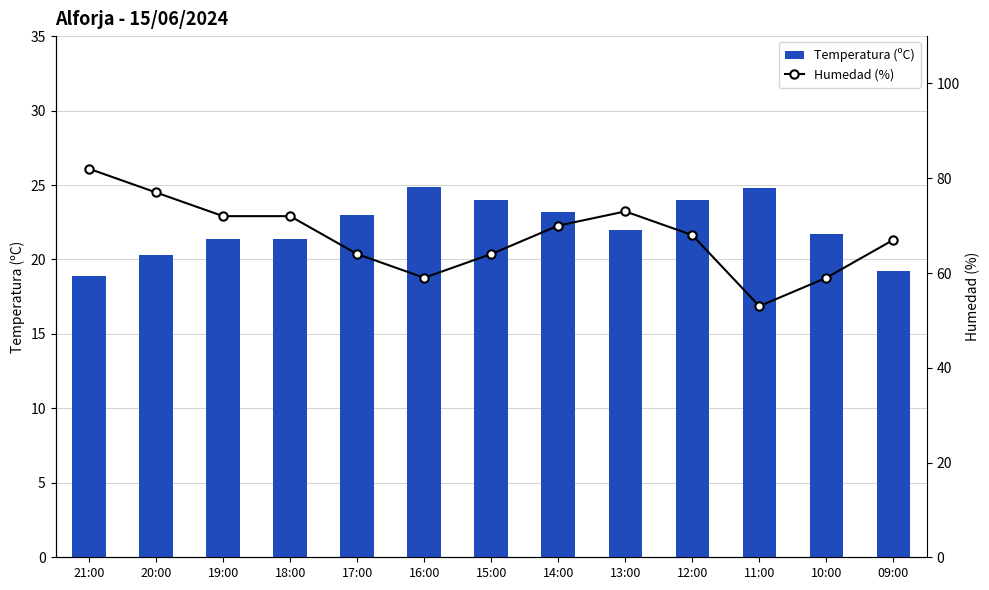

What is the label of the 12th bar from the right?

20:00